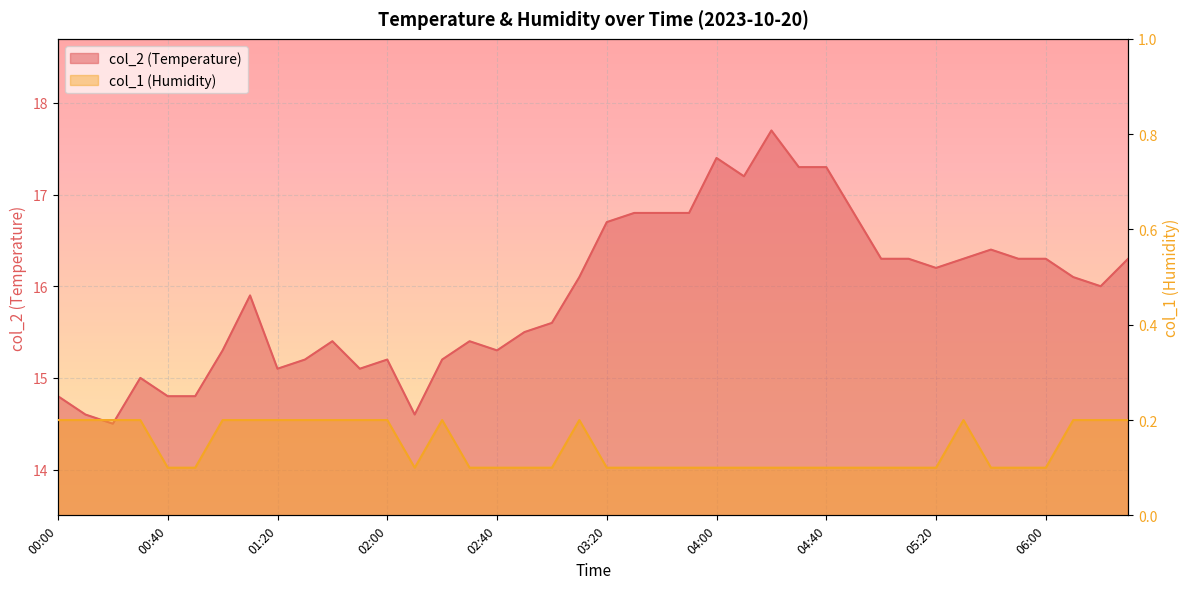

How many data points in col_2 are less than 16?

19